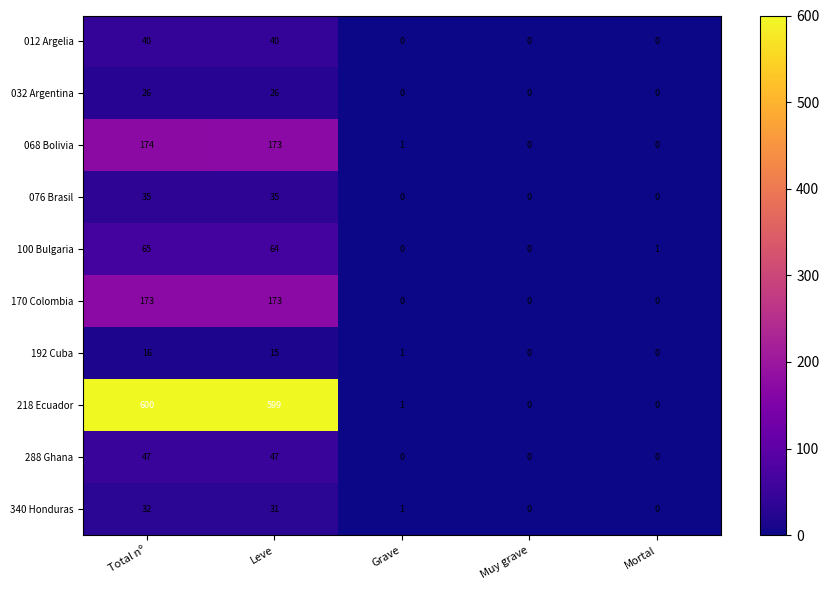

The value of 032 Argentina at Total nº is 10. True or false?

False